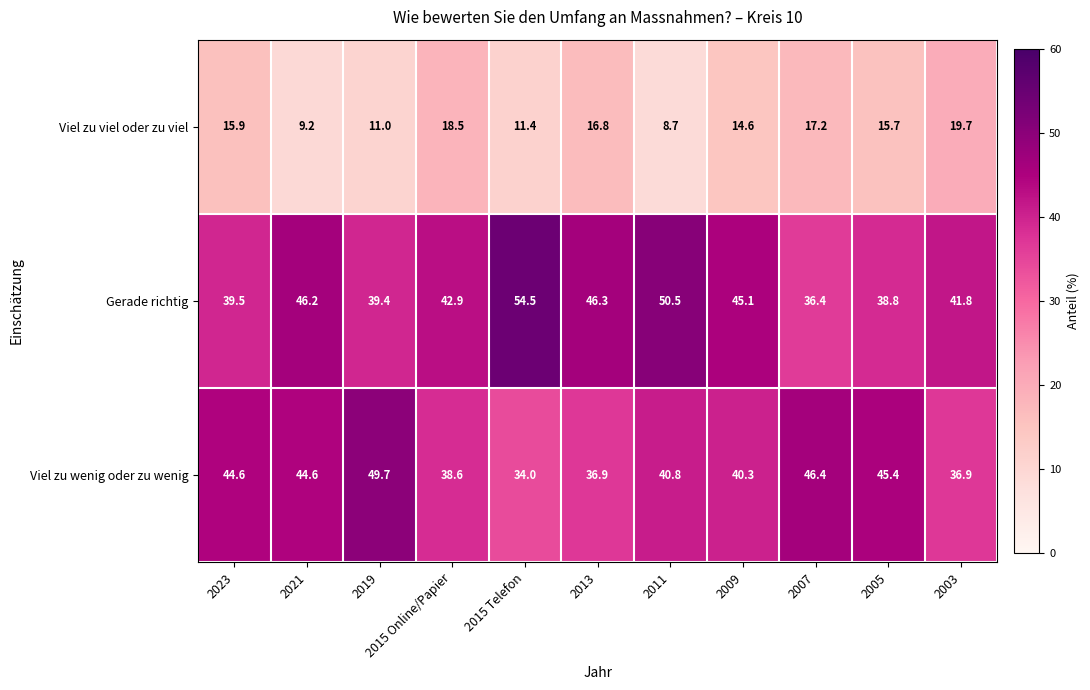

Which series has the largest total across all categories?

Gerade richtig